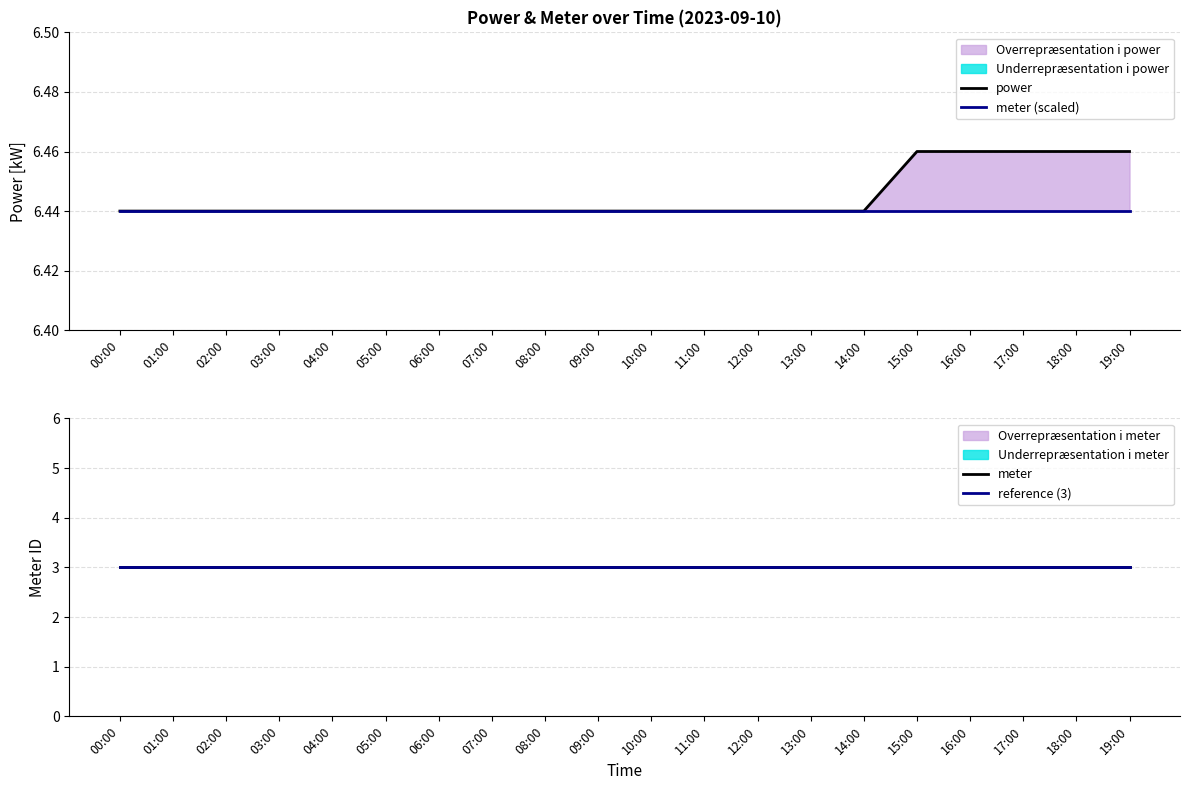

Count the number of categories in the chart.

20